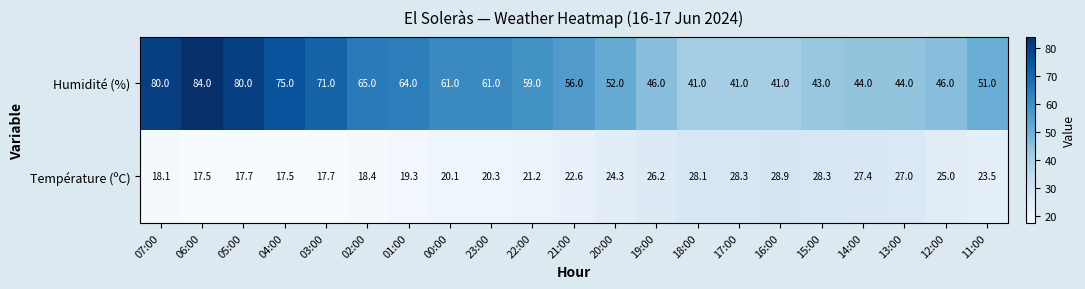

Where is Température (ºC) nearest to the value 23?

21:00